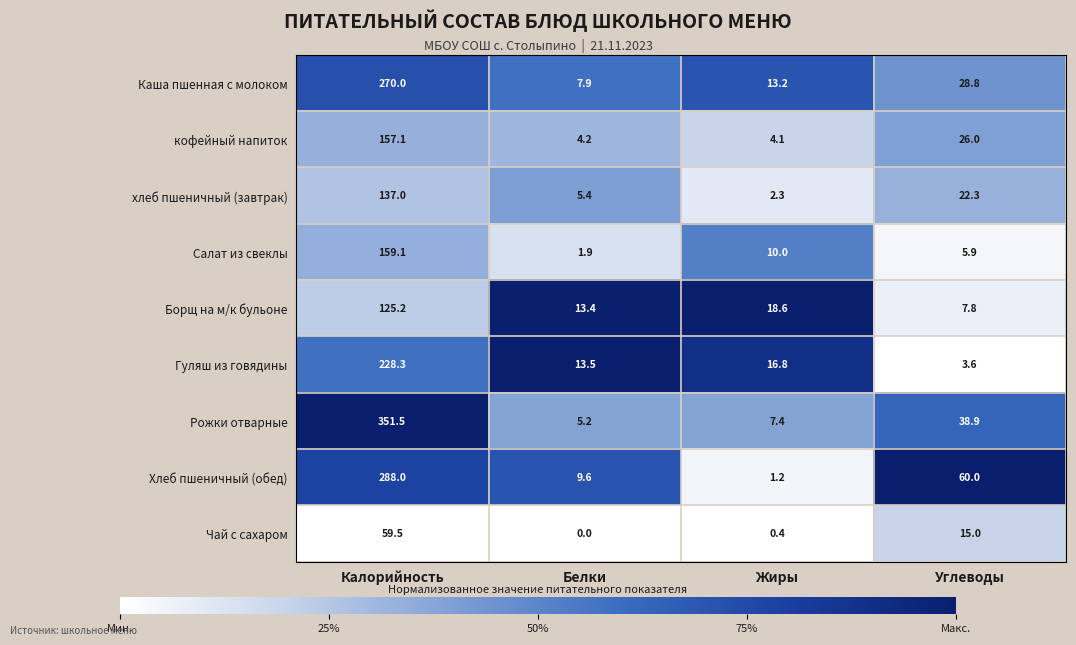

Count the number of data series in this chart.

9